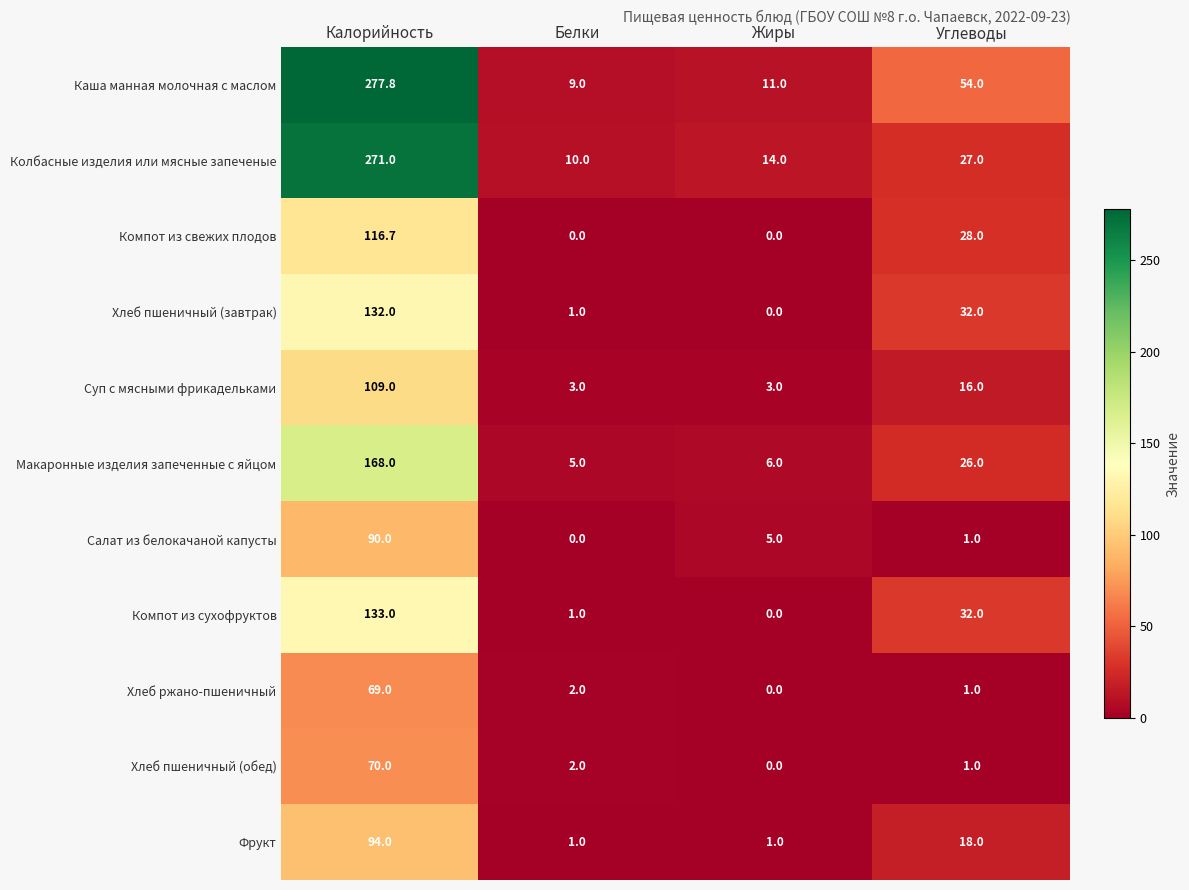

At which label does Компот из сухофруктов first exceed 32?

Калорийность